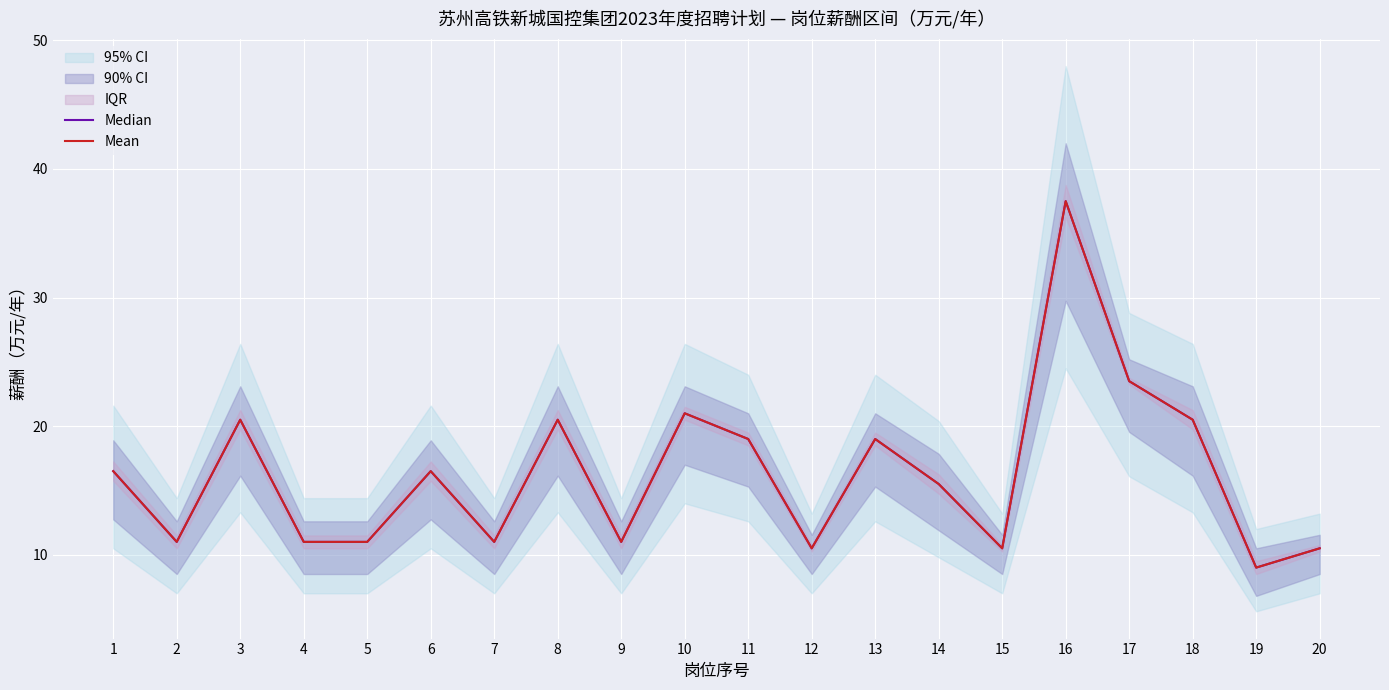

Is it true that Mean equals 11.0 at 9?

True